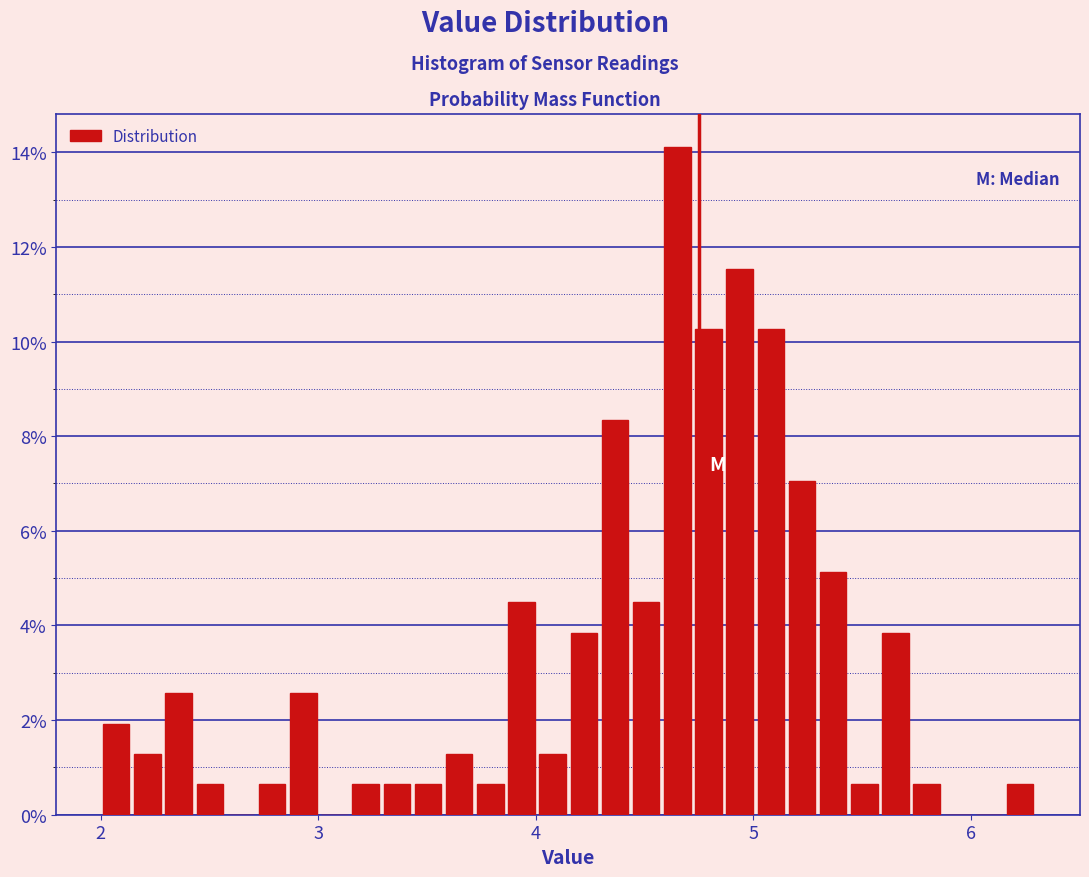

Read against the x-axis, roughly where is the centre of the tallest bar?

4.7